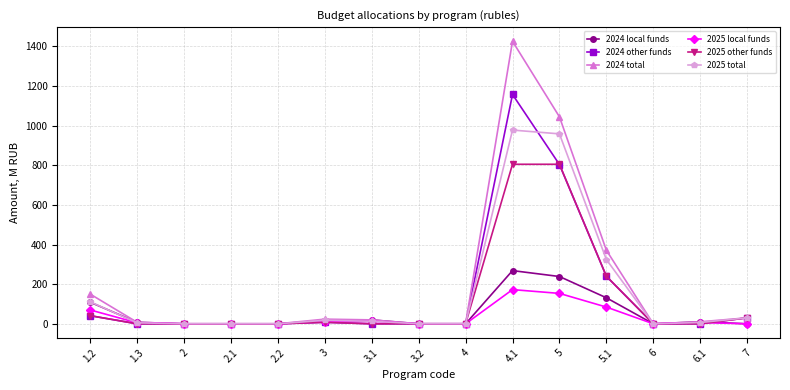

What are all the series names shown in the legend?

2024 local funds, 2024 other funds, 2024 total, 2025 local funds, 2025 other funds, 2025 total